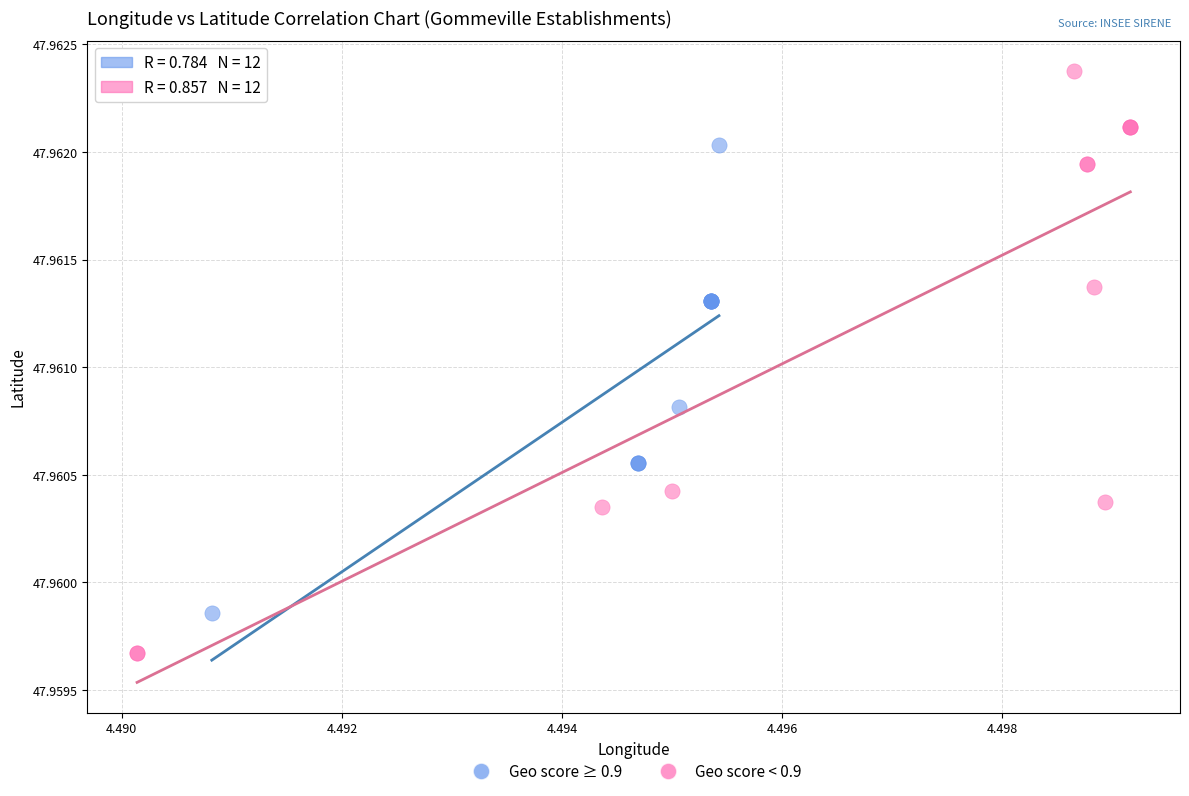

Which series contains the lowest Y value?

Geo score < 0.9